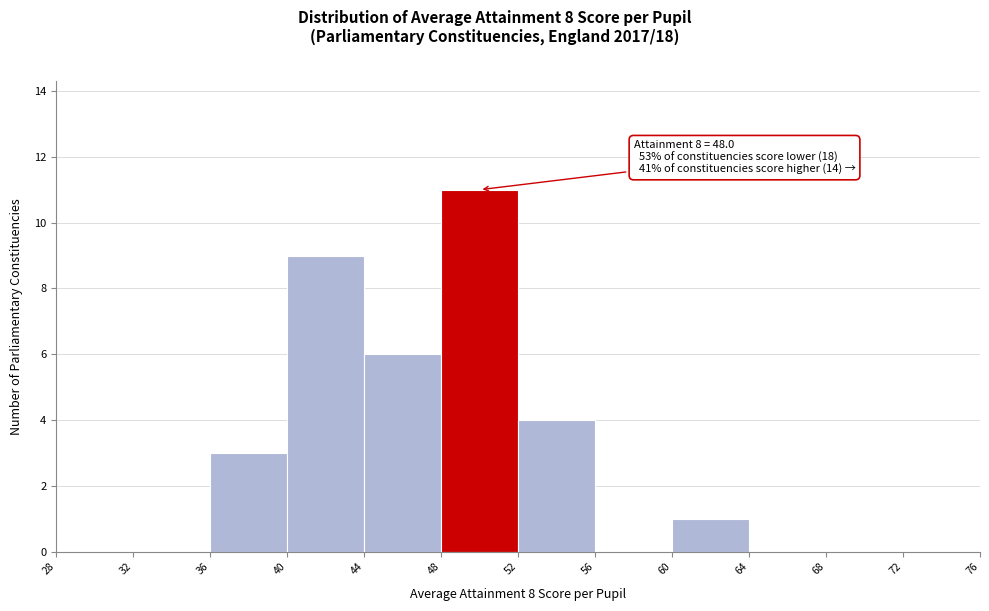

Over which range of the x-axis is the bar tallest?

48 to 52